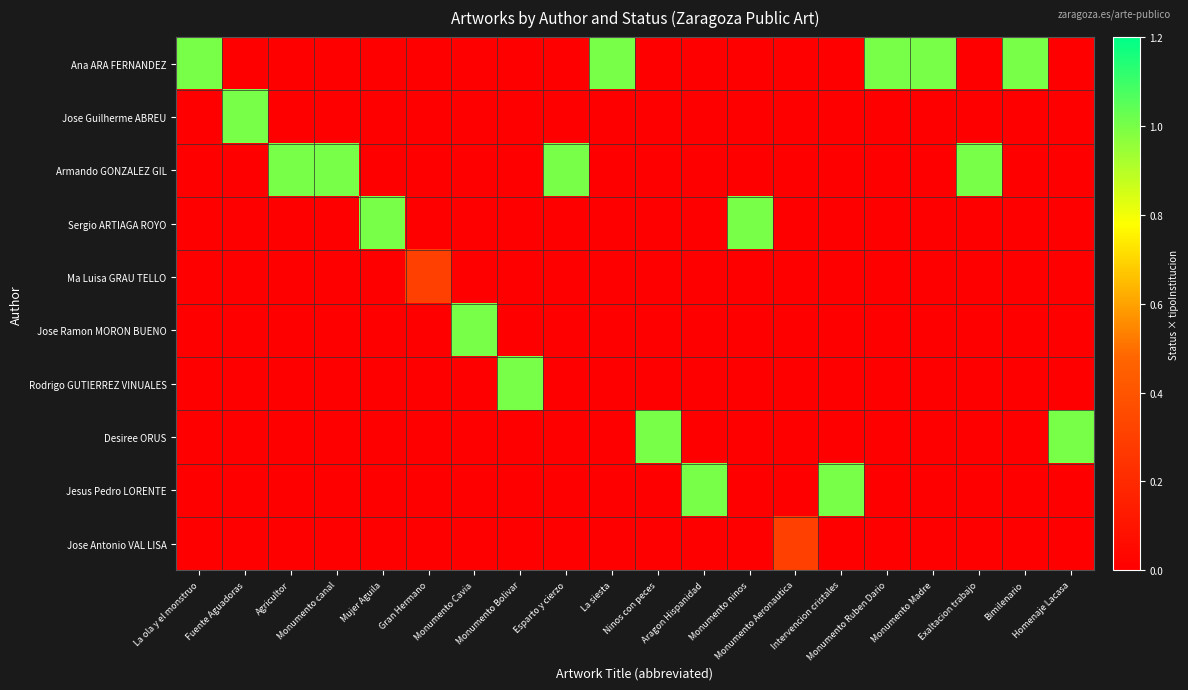

At how many categories does at least one series exceed 0?

20